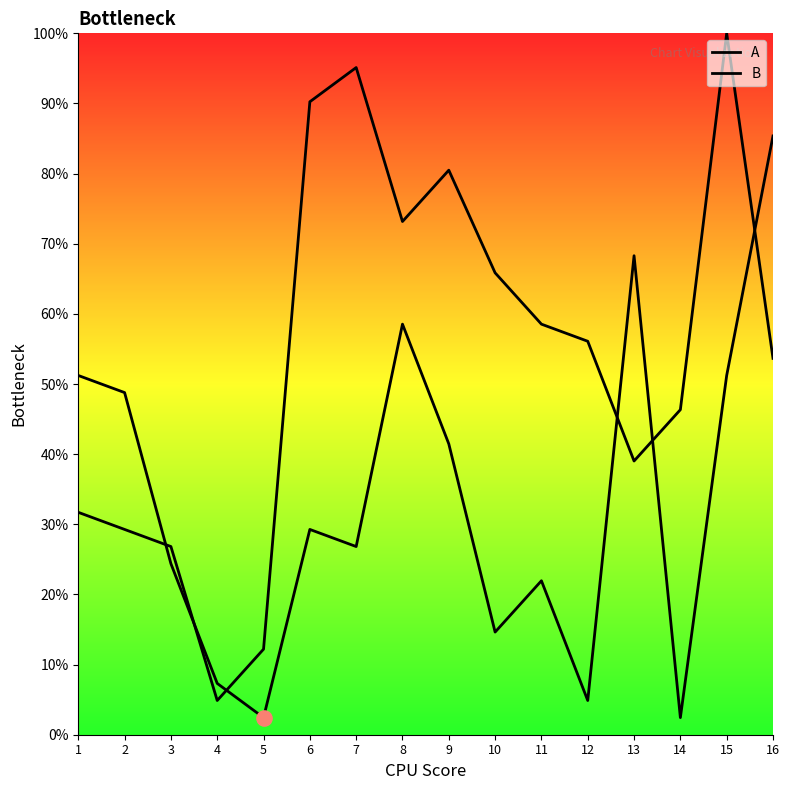

Is the value of A at 8 greater than the value of B at 2?

Yes